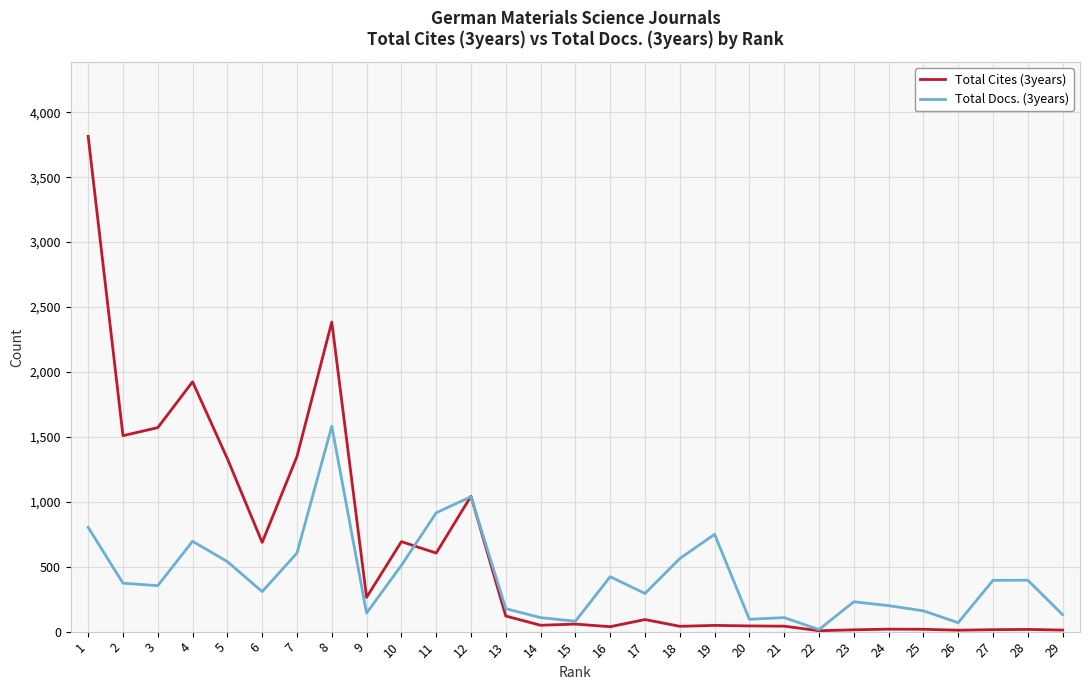

Is it true that Total Cites (3years) equals 19 at 24?

True